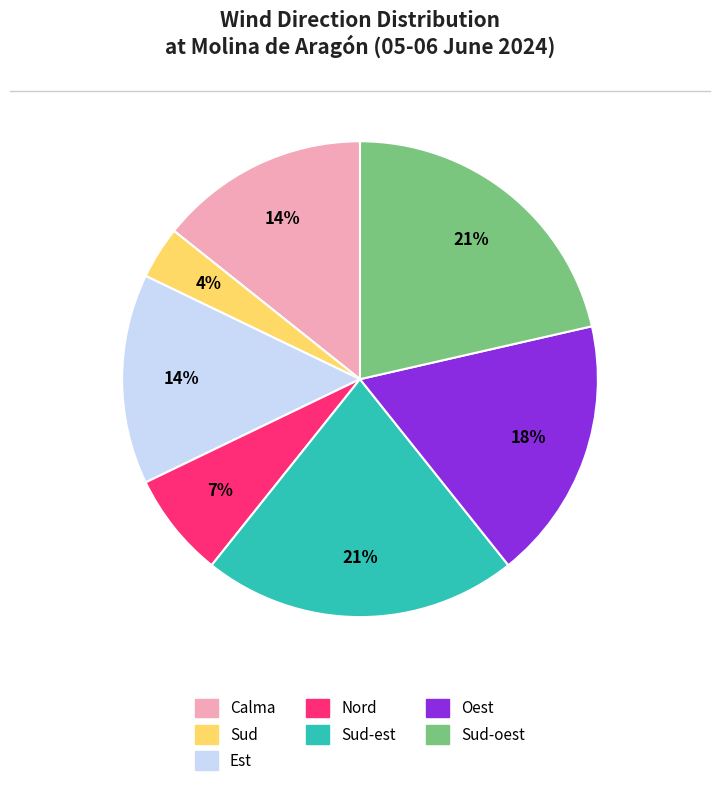

To the nearest percent, what portion does Calma represent?

14%